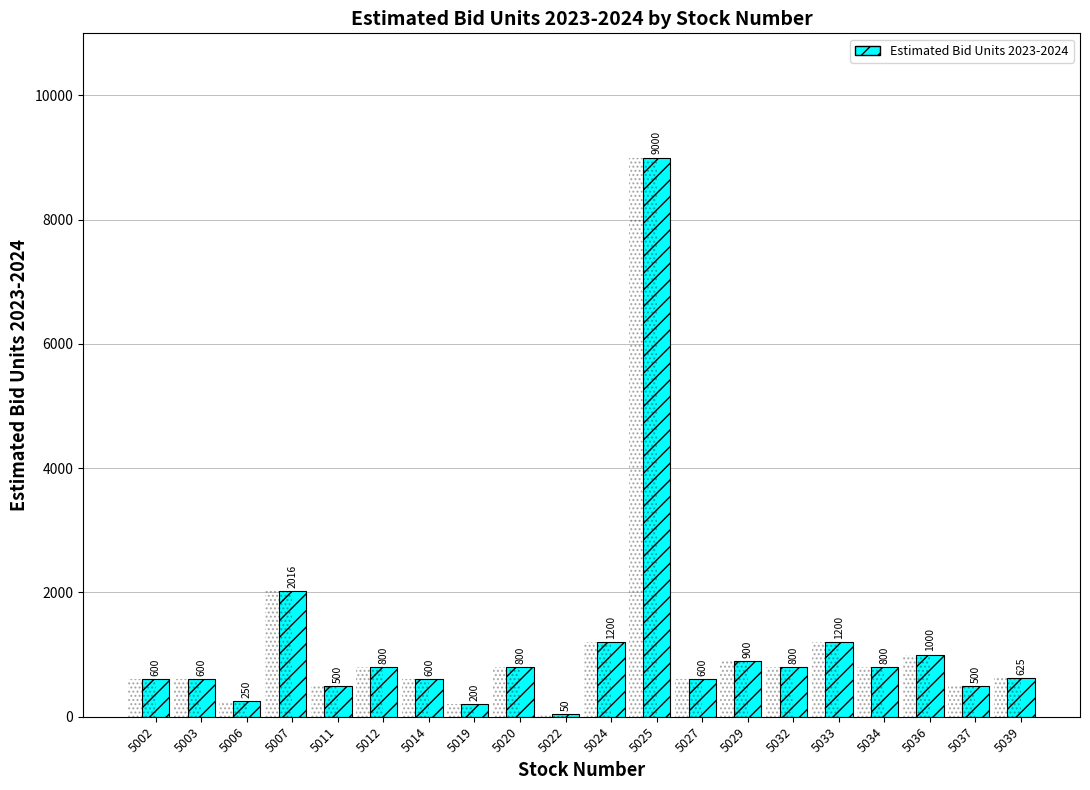

What is the maximum value shown in the chart?

9000